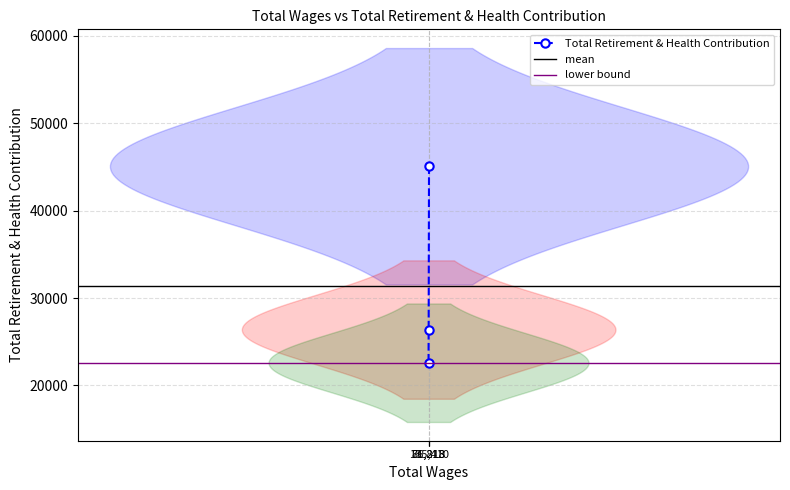

What is the minimum value shown in the chart?

22596